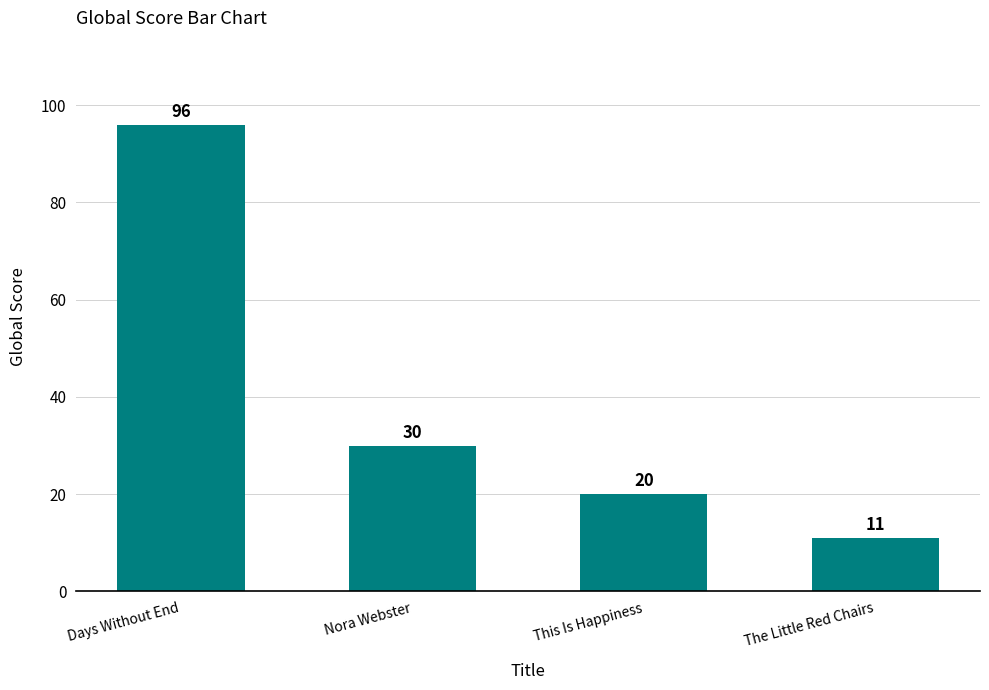

What is the difference between the values at The Little Red Chairs and Nora Webster?

19